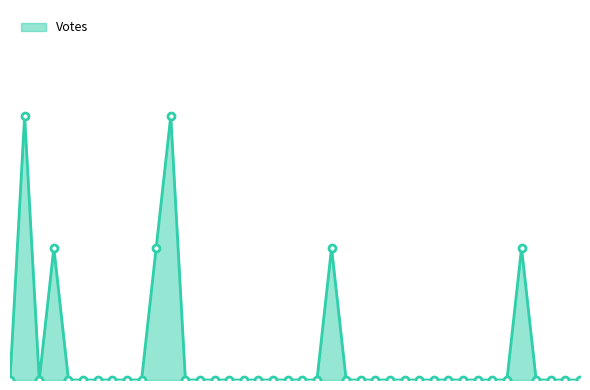

Reading left to right, transcribe all the data shown in this chart.

0	2	0	1	0	0	0	0	0	0	1	2	0	0	0	0	0	0	0	0	0	0	1	0	0	0	0	0	0	0	0	0	0	0	0	1	0	0	0	0